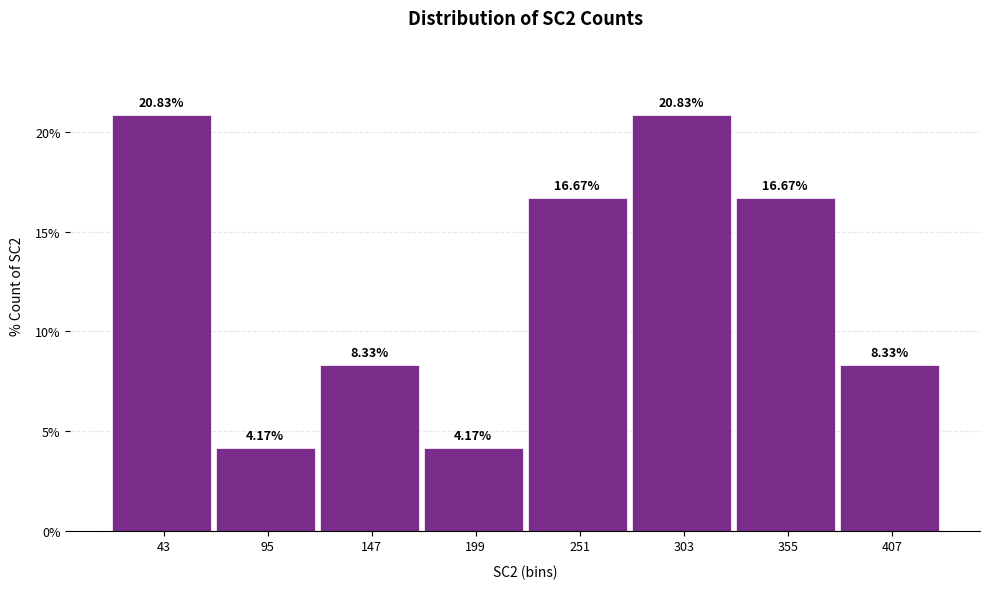

Reading left to right, list every bar in this chart as the range it spans on the x-axis followed by its height. The bar edges are not printed on the chart, so give them approximately, as read against the axis.

17 to 69: 20.83
69 to 121: 4.17
121 to 173: 8.33
173 to 225: 4.17
225 to 277: 16.67
277 to 329: 20.83
329 to 381: 16.67
381 to 433: 8.33